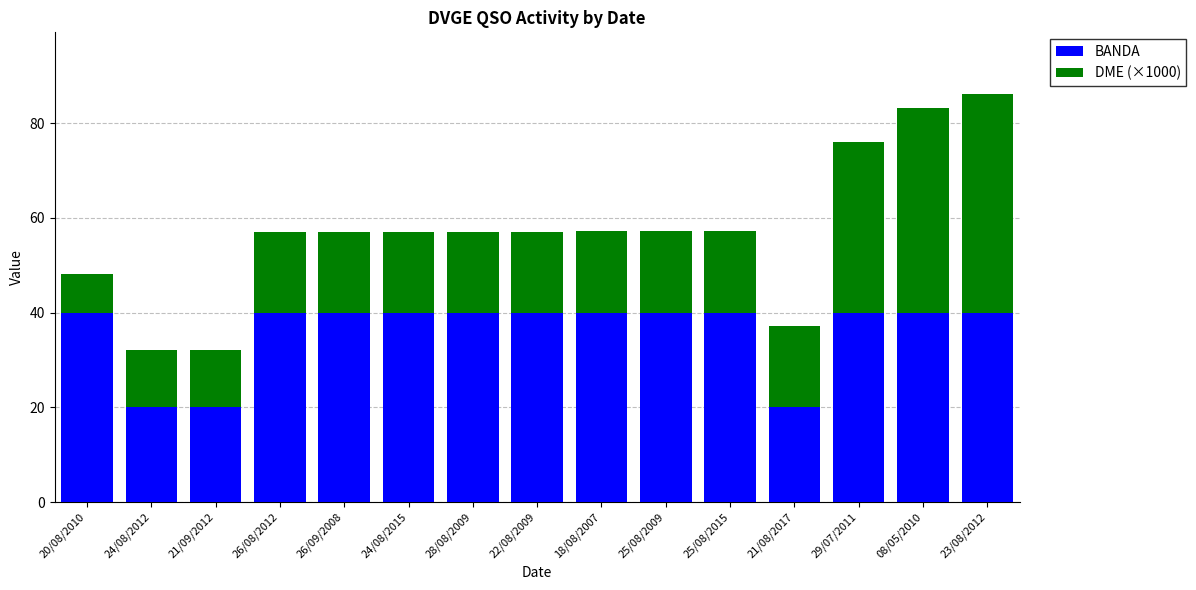

What is the total value across all series at 28/08/2009?

57.0